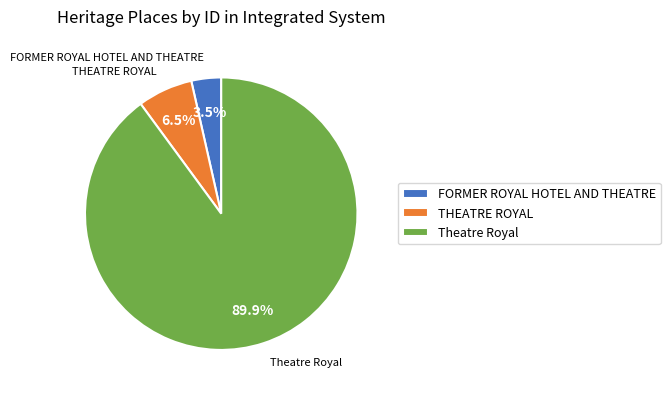

Which slice represents more than half of the pie?

Theatre Royal